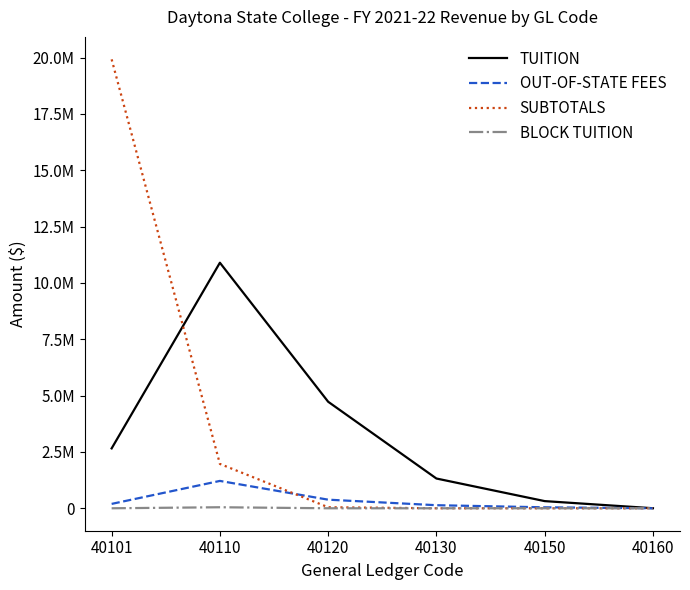

Rank the series by their maximum value, from highest to lowest.

SUBTOTALS, TUITION, OUT-OF-STATE FEES, BLOCK TUITION